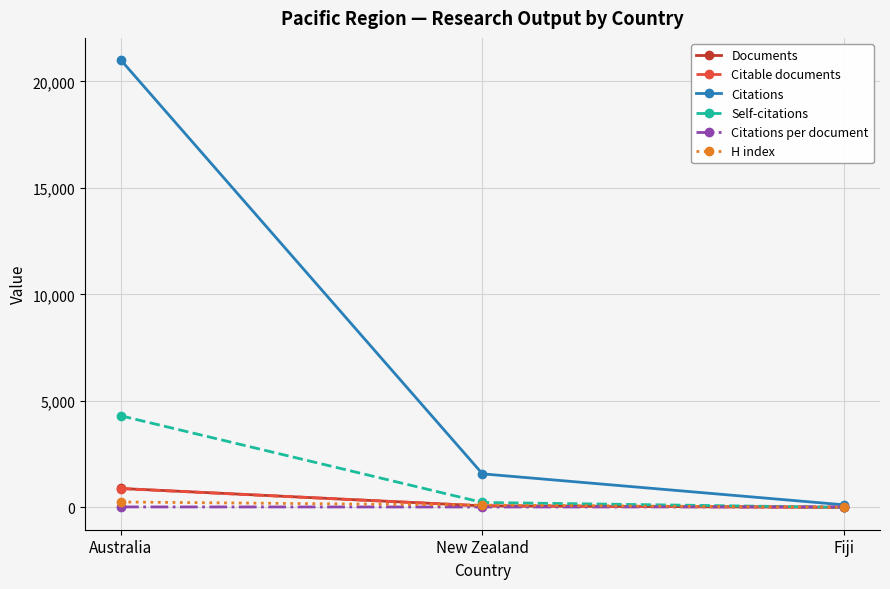

Which category has the highest value across all series?

Australia